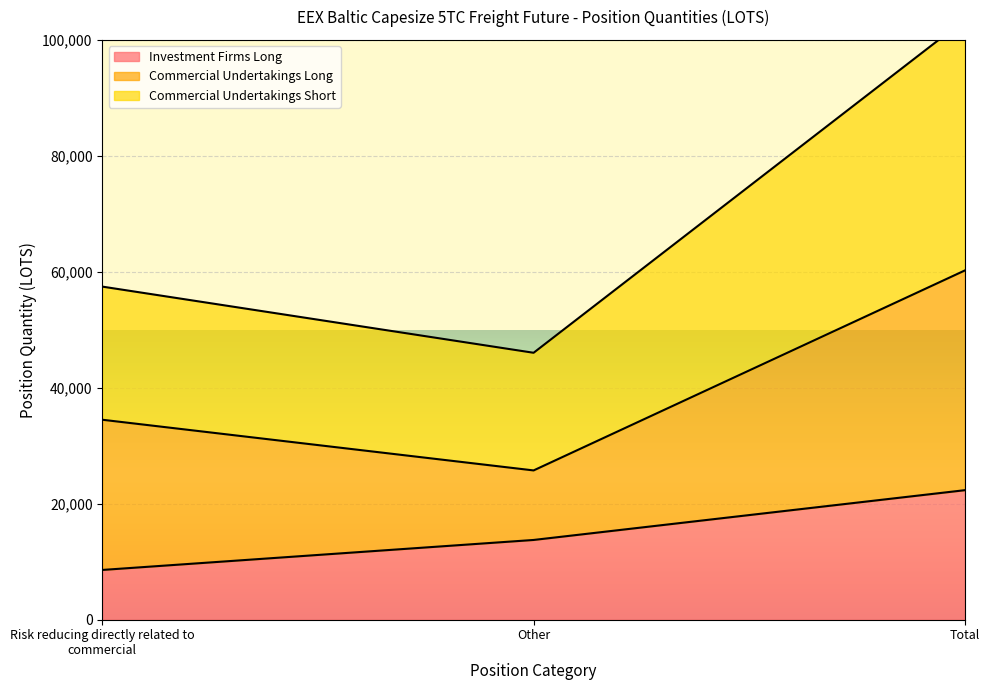

What value does the Investment Firms Long series have at Other?

13756.5